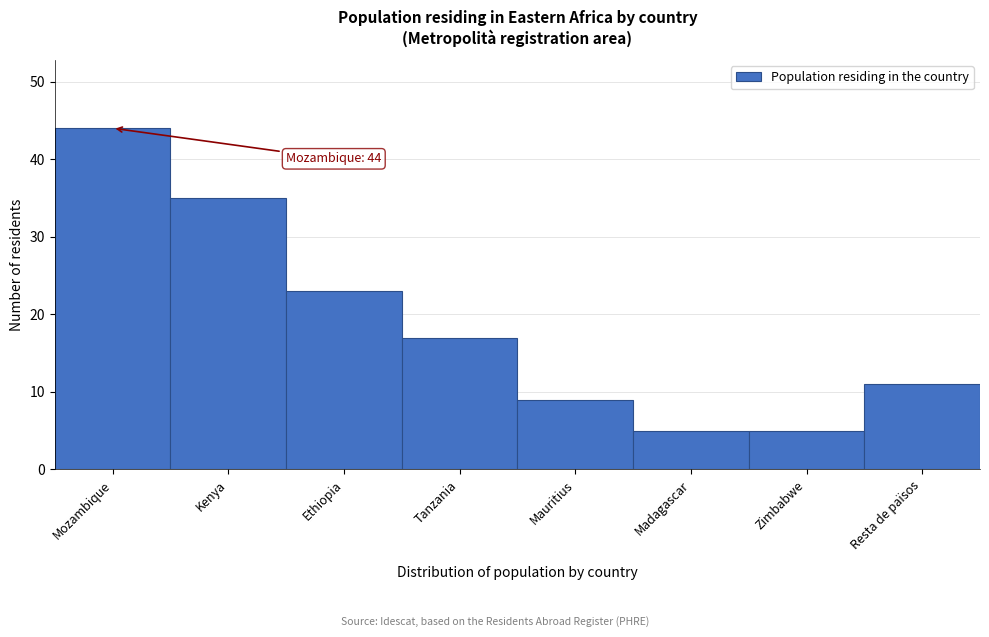

Reading right to left, transcribe all the data shown in this chart.

11	5	5	9	17	23	35	44